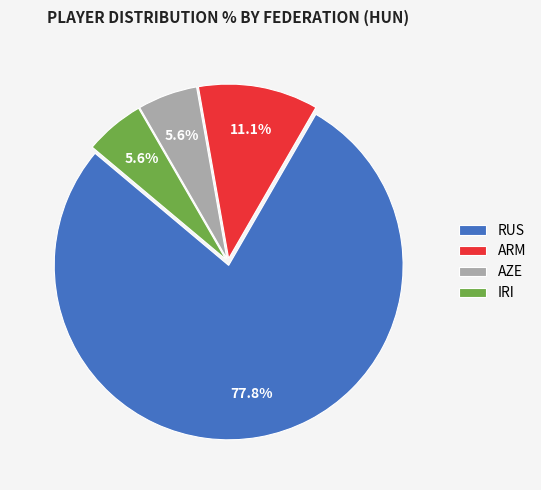

Is it true that AZE is 11% of the pie?

False